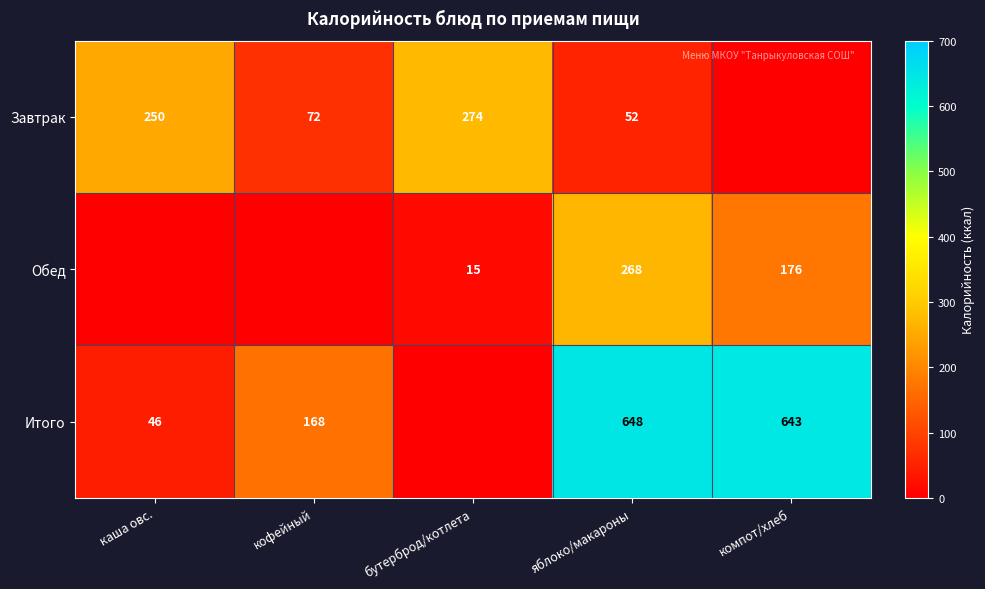

Rank the series at яблоко/макароны from highest to lowest value.

Итого, Обед, Завтрак